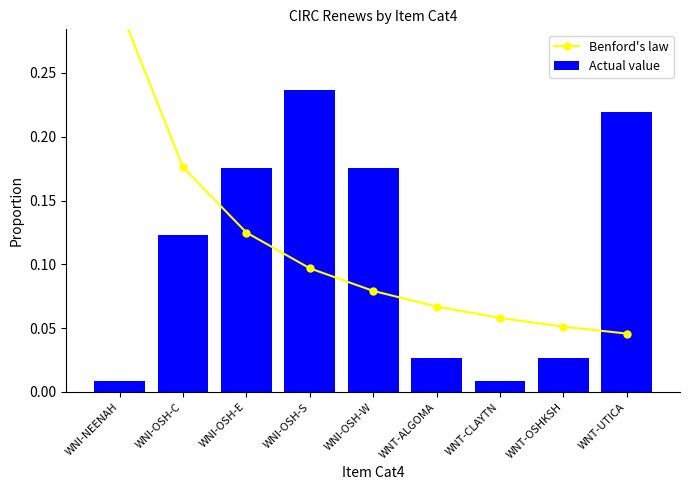

Which category has the highest value across all series?

WNI-NEENAH